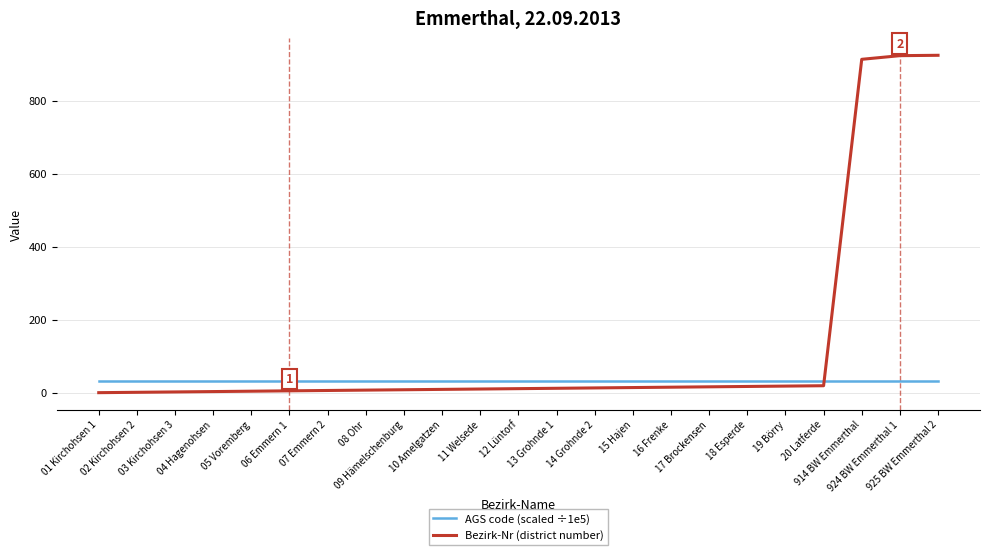

What is the difference between the maximum and minimum values in the Bezirk-Nr (district number) series?

924.0